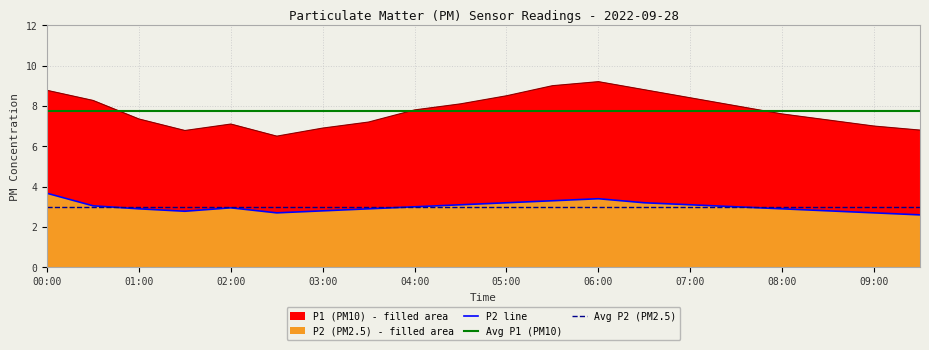

Rank the categories by P1 value from lowest to highest.

02:30, 01:30, 09:30, 03:00, 09:00, 02:00, 03:30, 08:30, 01:00, 08:00, 04:00, 07:30, 04:30, 00:30, 07:00, 05:00, 00:00, 06:30, 05:30, 06:00